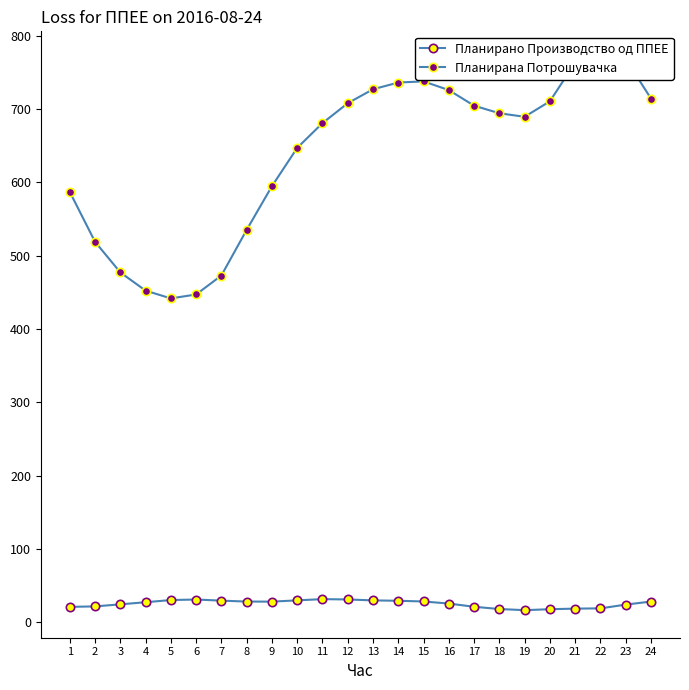

What is the highest value of the Планирана Потрошувачка series?

768.6